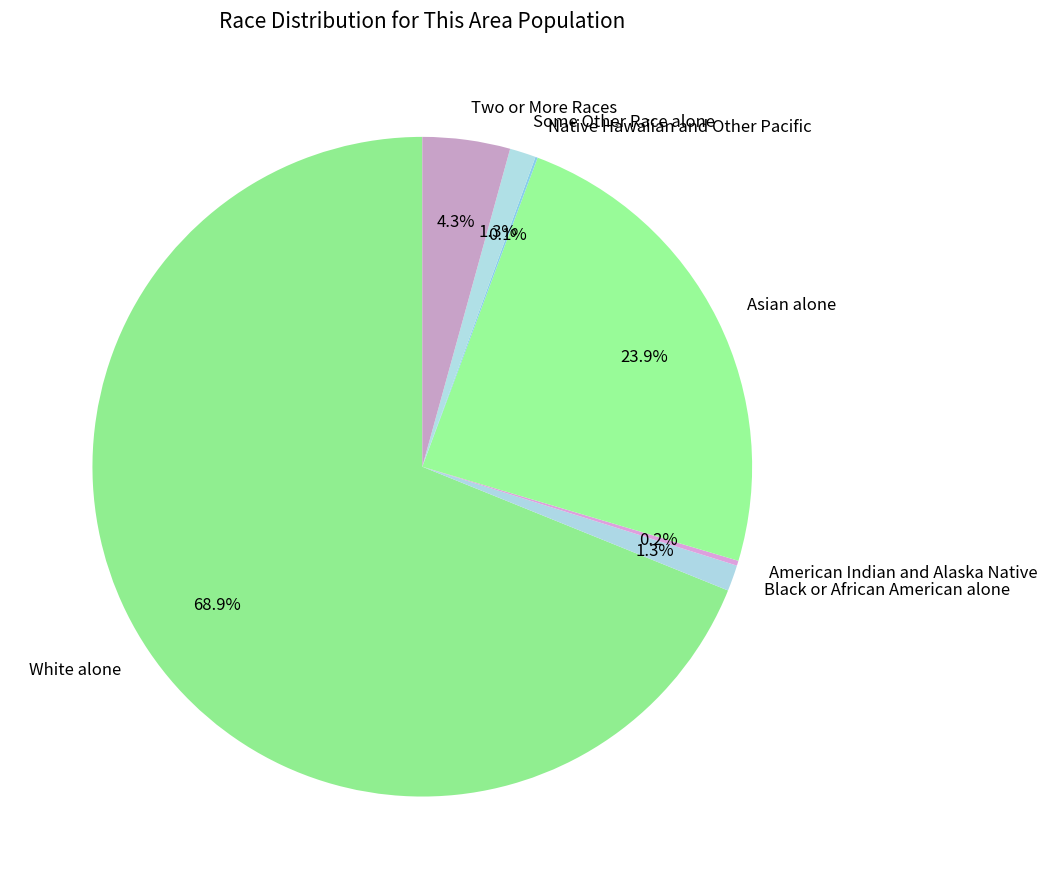

What is the largest slice in the pie chart?

White alone